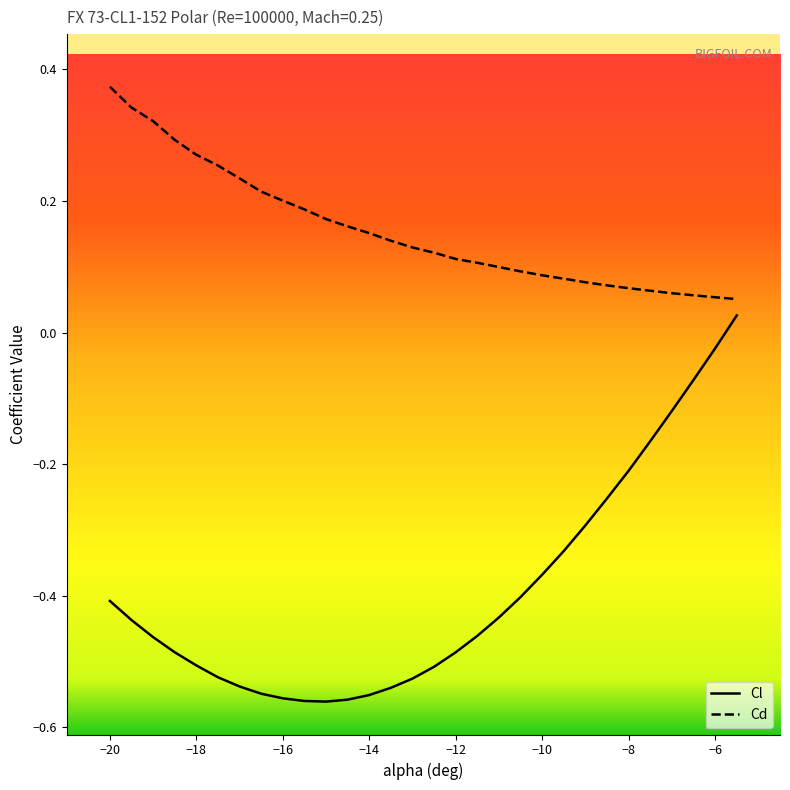

List the series in order of their overall mean, lowest first.

Cl, Cd